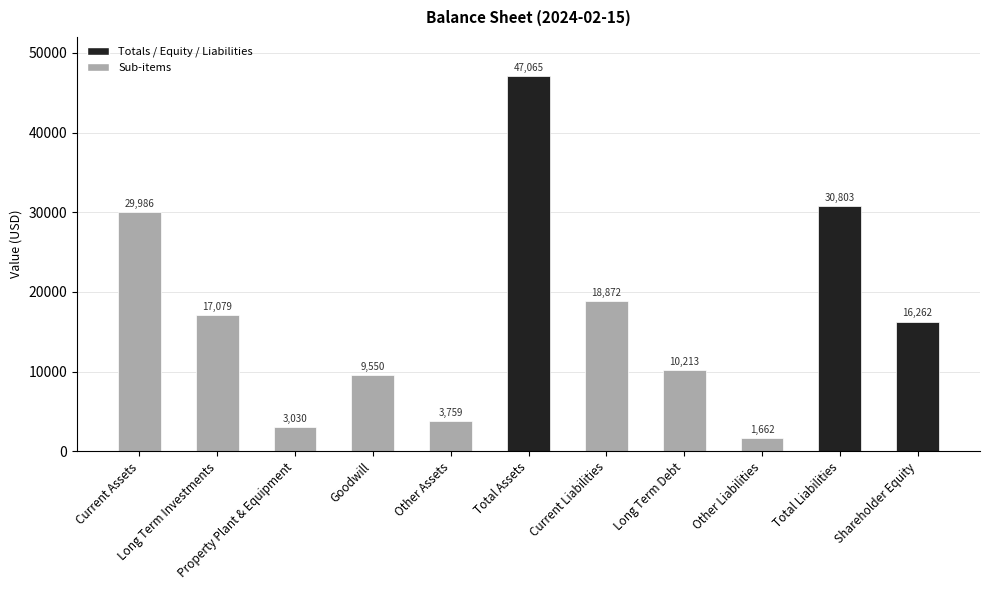

Which label corresponds to the largest value in the chart?

Total Assets